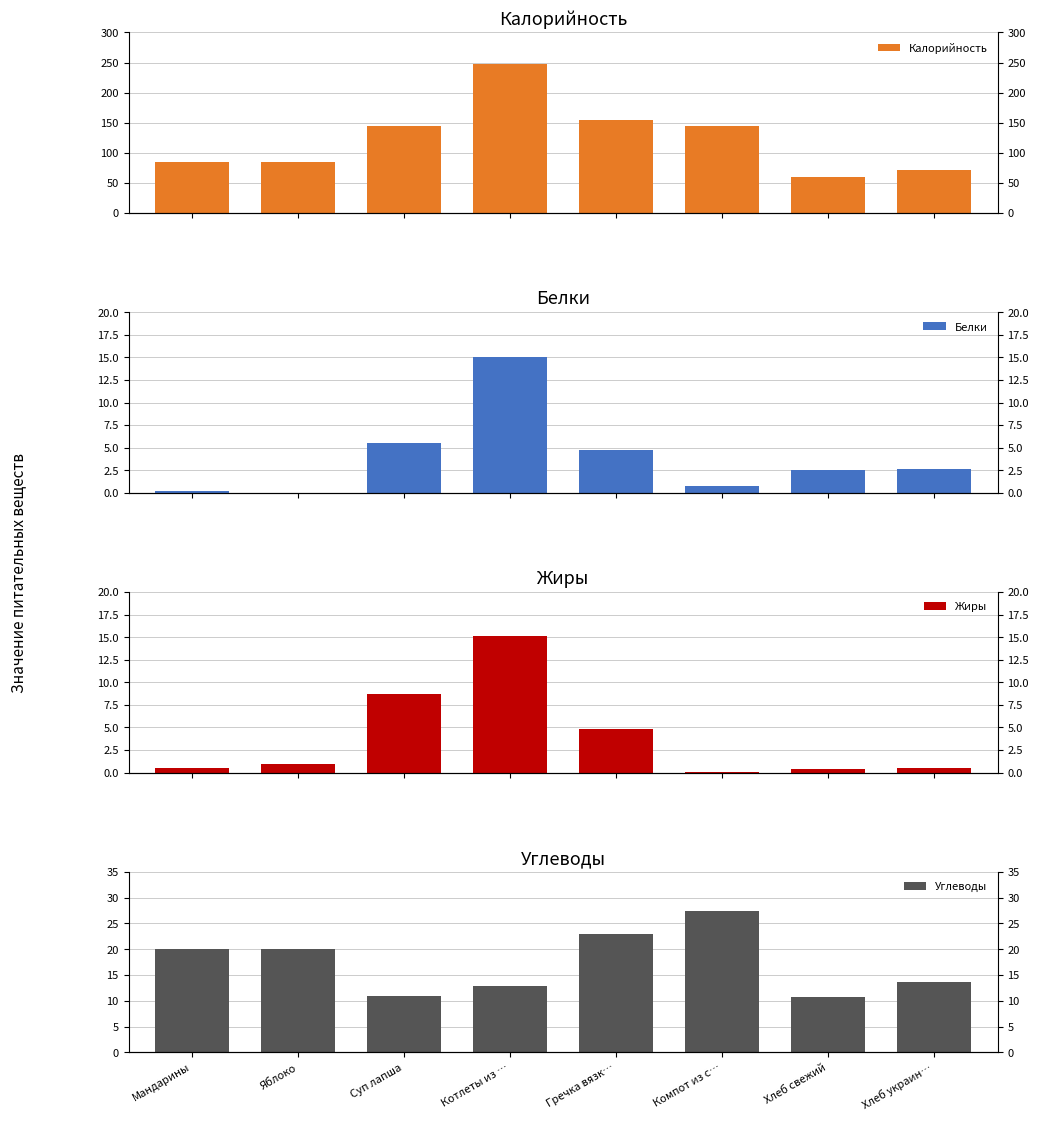

Where is Углеводы nearest to the value 19?

Мандарины